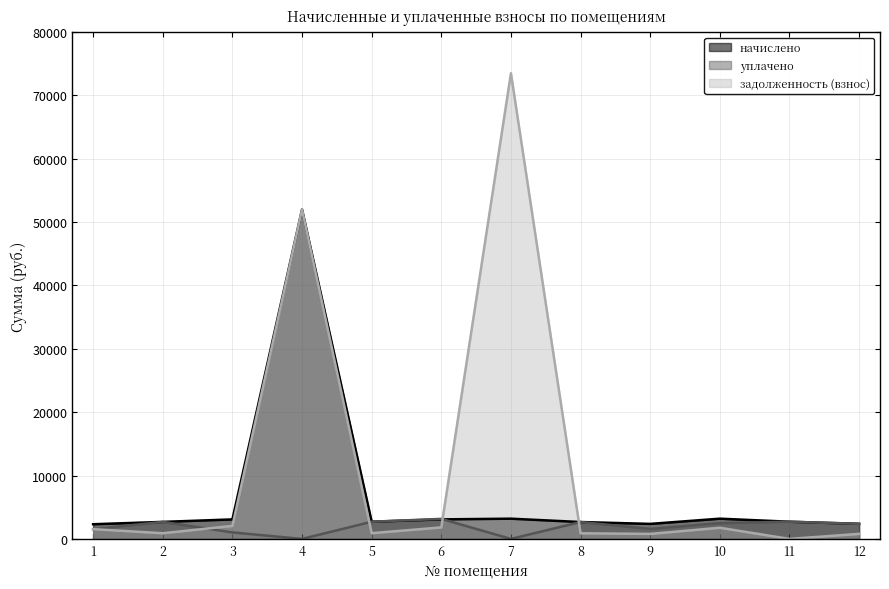

What is the difference between the задолженность (взнос) values at 3 and 2?

1157.2